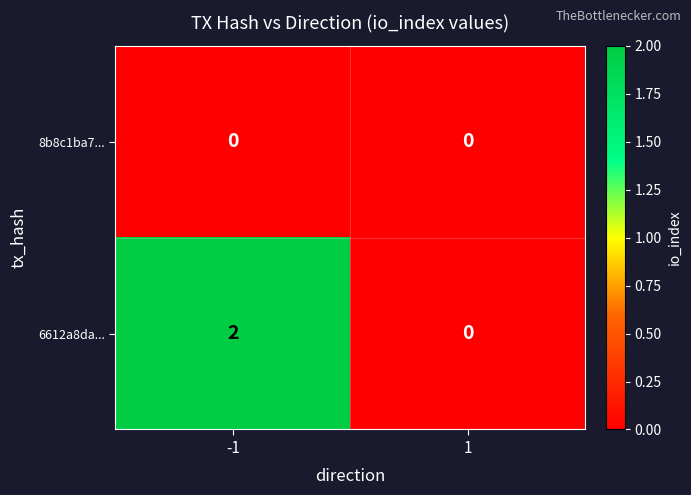

The value of 6612a8da... at 1 is -1. True or false?

False